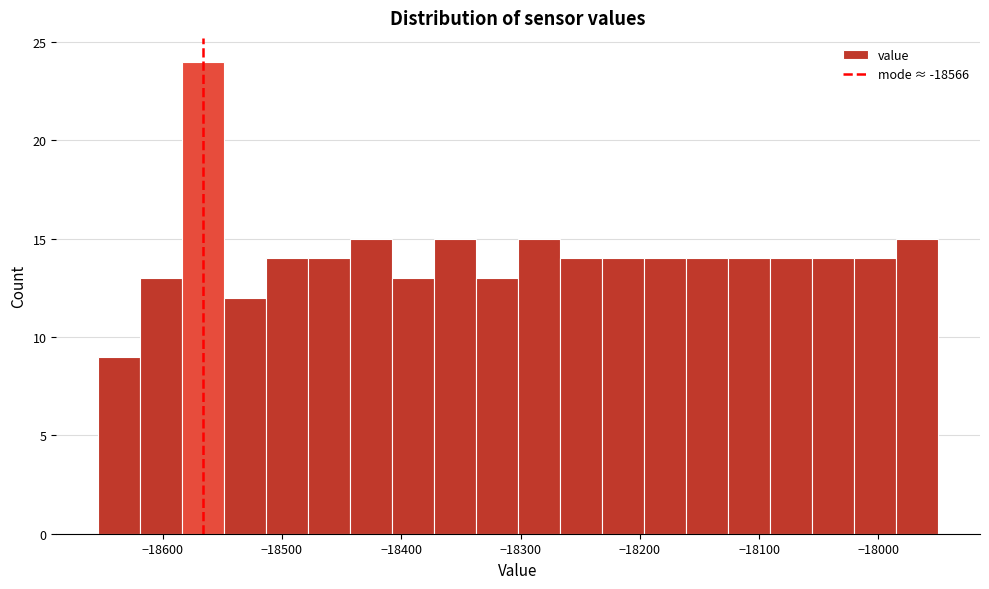

Around what value on the x-axis is the tallest bar? Give the approximate position of its centre, as read against the axis.

-18570